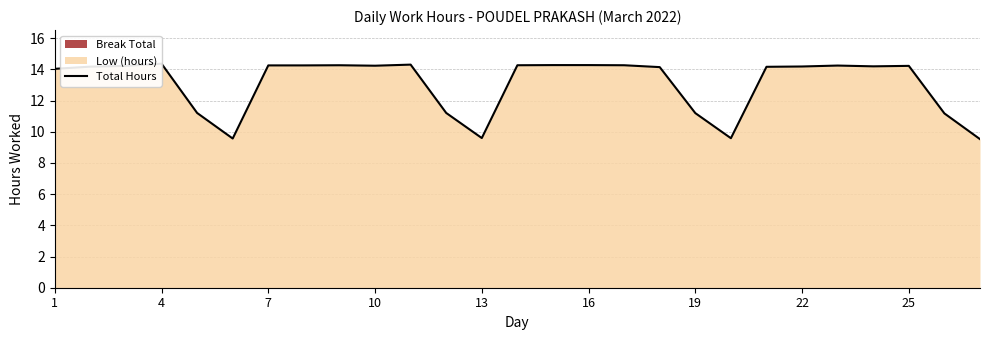

Is it true that the value at 13 is 5.0?

False